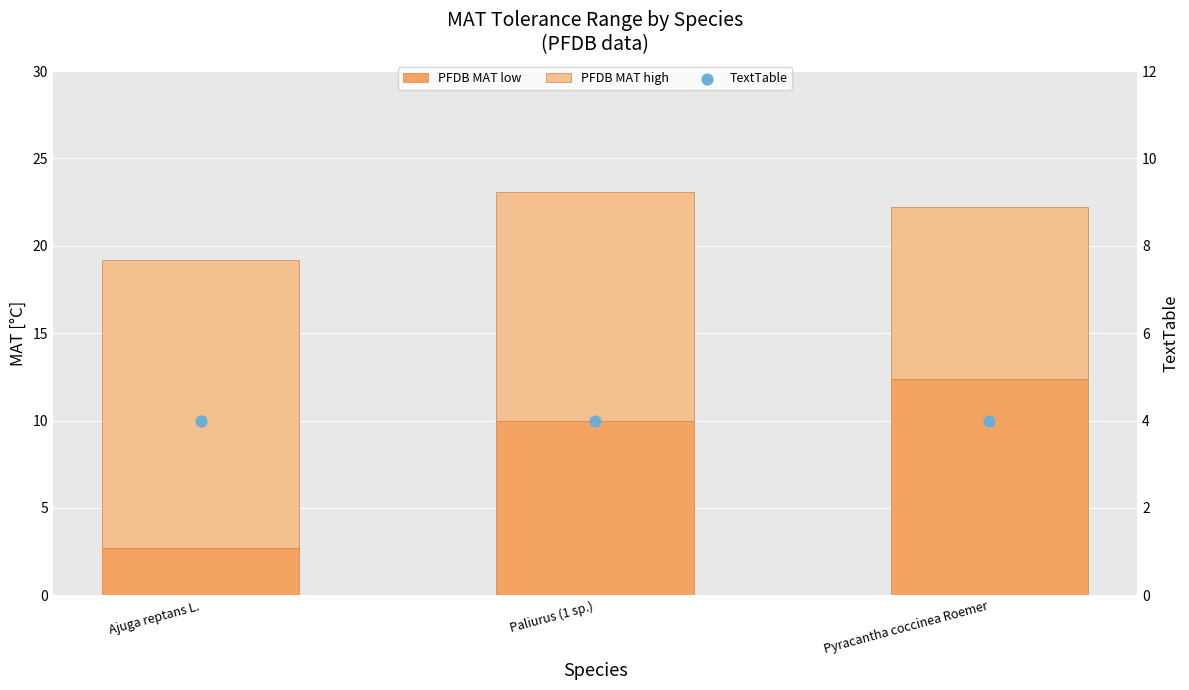

What is the total value across all series at Ajuga reptans L.?

23.2